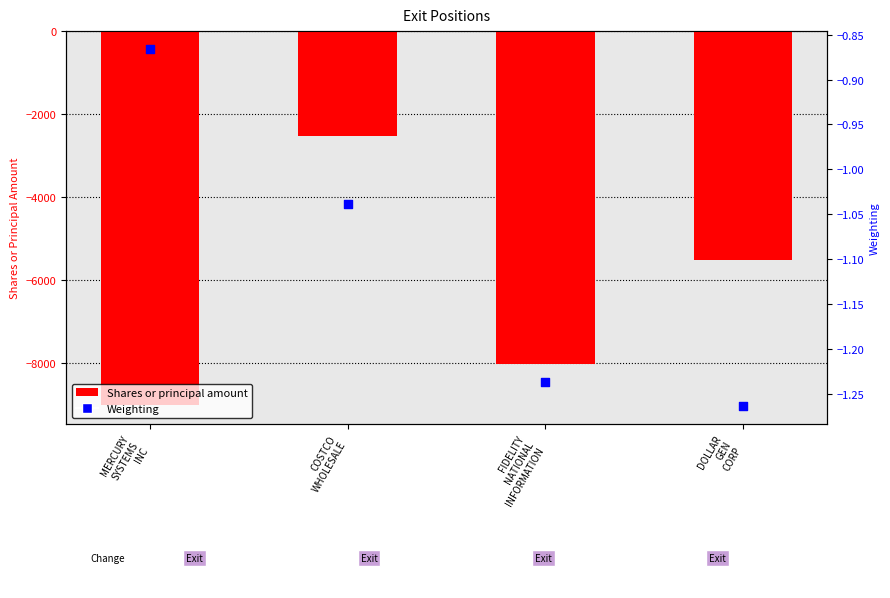

At how many categories does at least one series exceed -2487?

4